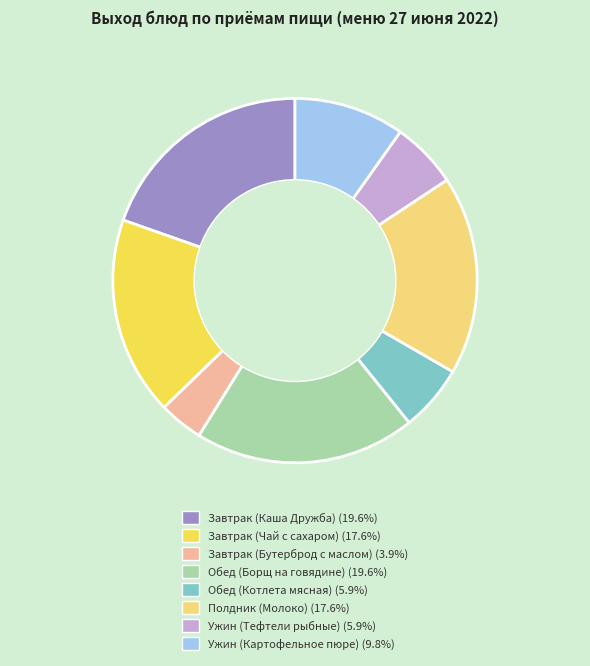

Does any single category account for the majority?

No